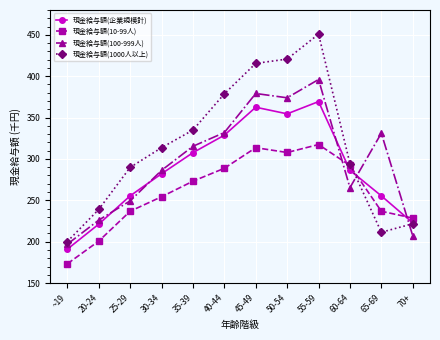

Rank the series by their maximum value, from highest to lowest.

現金給与額(1000人以上), 現金給与額(100-999人), 現金給与額(企業規模計), 現金給与額(10-99人)